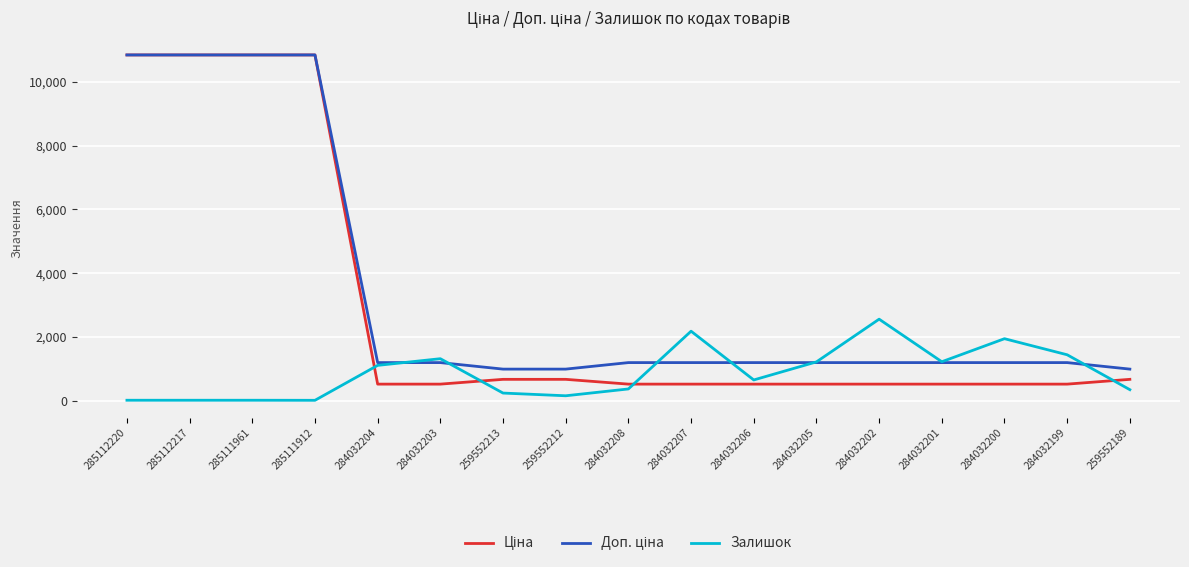

At which label does Залишок reach its peak?

284032202